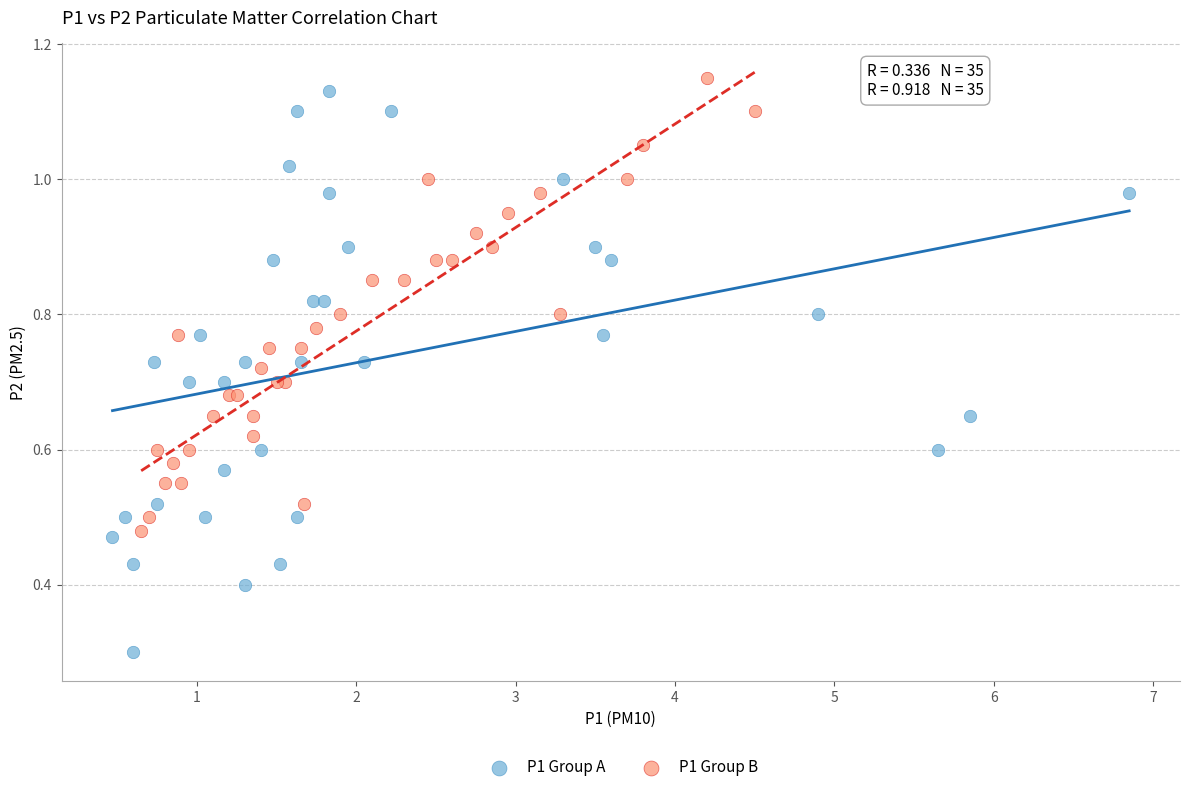

Which series has the widest spread of Y values?

P1 Group A